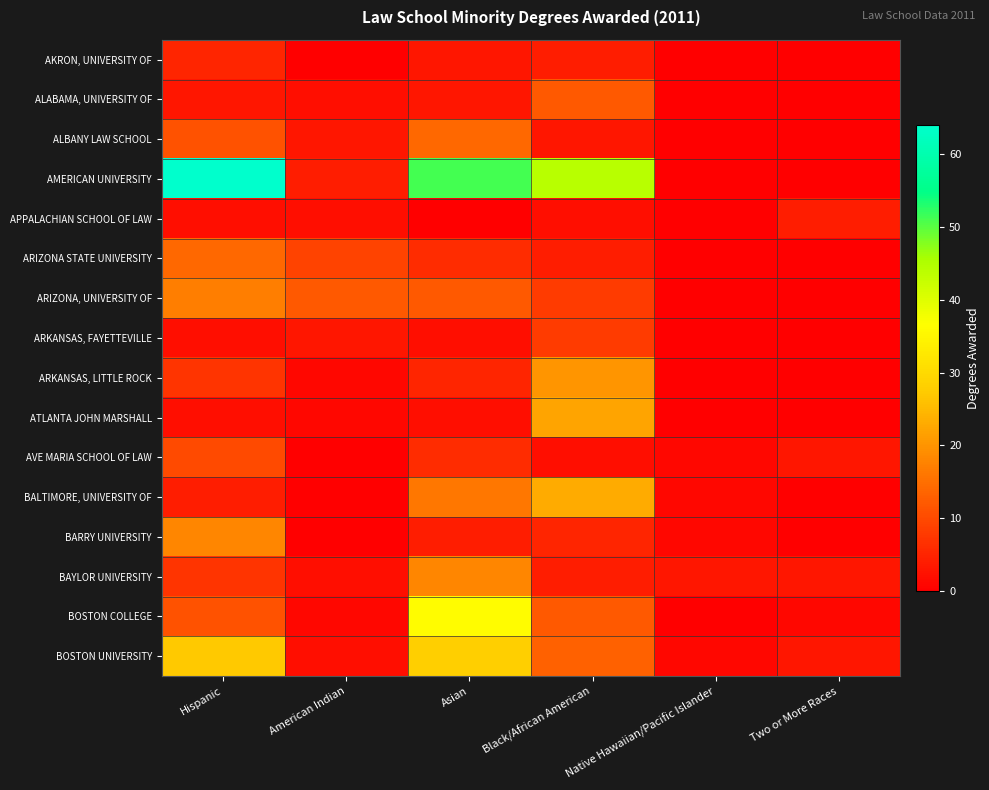

At how many categories does at least one series exceed 57?

1